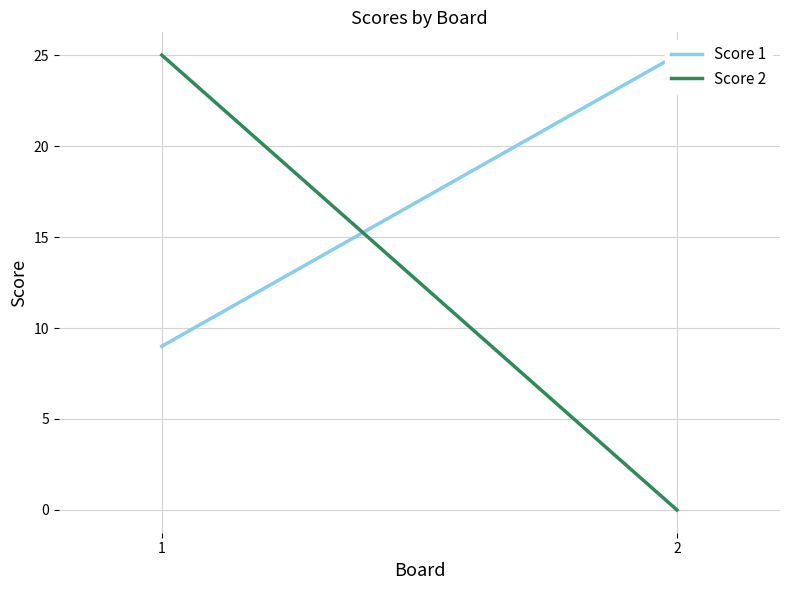

True or false: Score 1 has a value of 12 at 1.

False